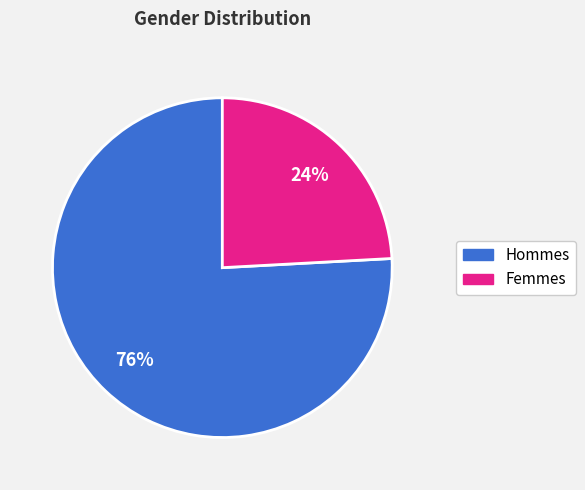

To the nearest percent, what is the difference between the largest and smallest slice percentages?

52%